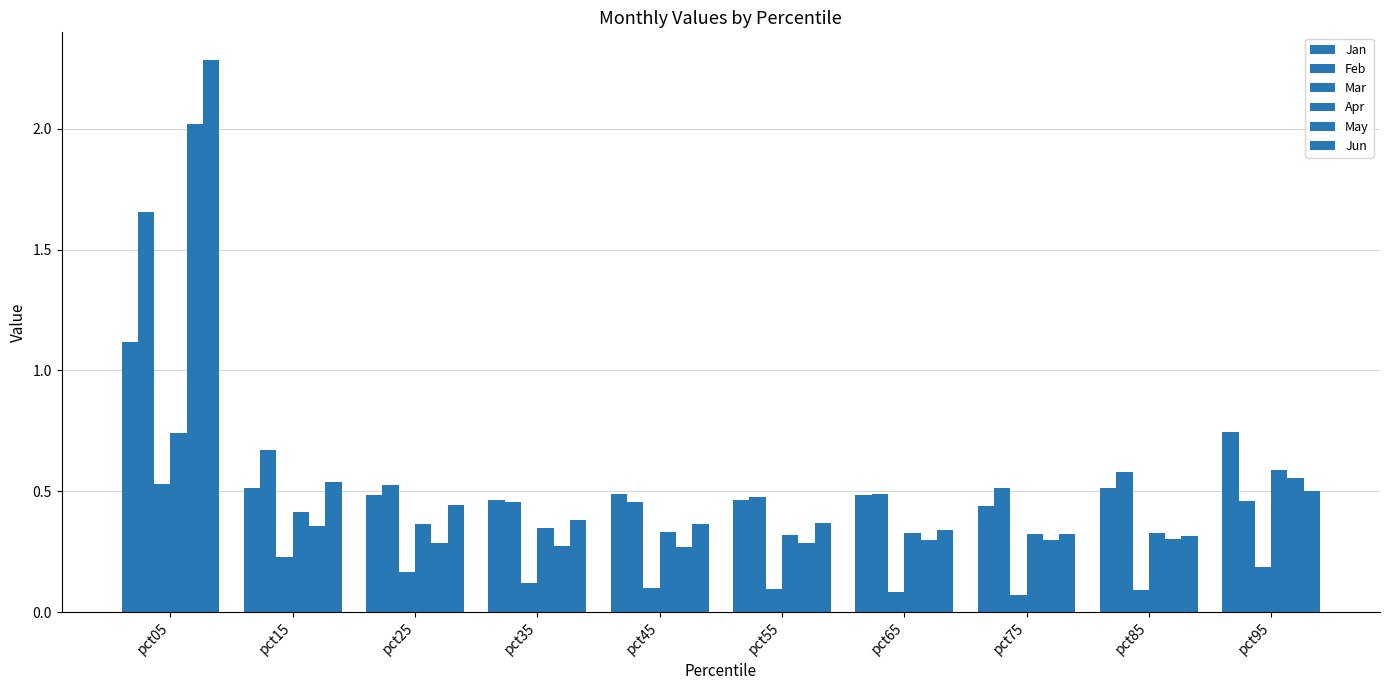

Count the number of data series in this chart.

6